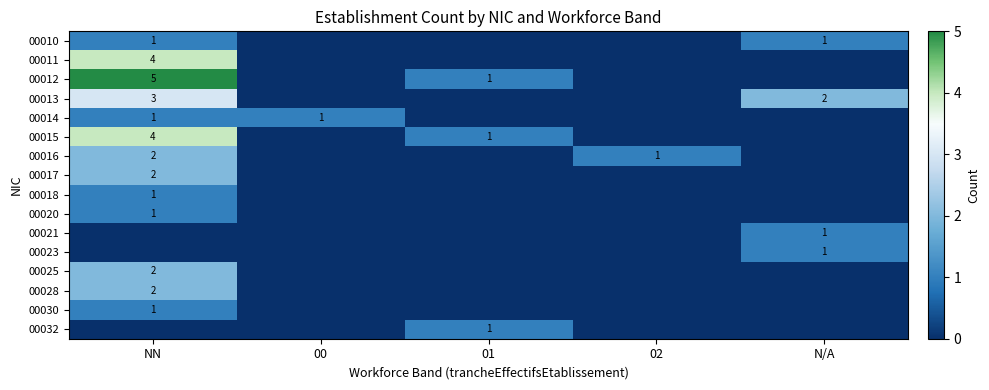

Is it true that 00014 equals 2 at NN?

False